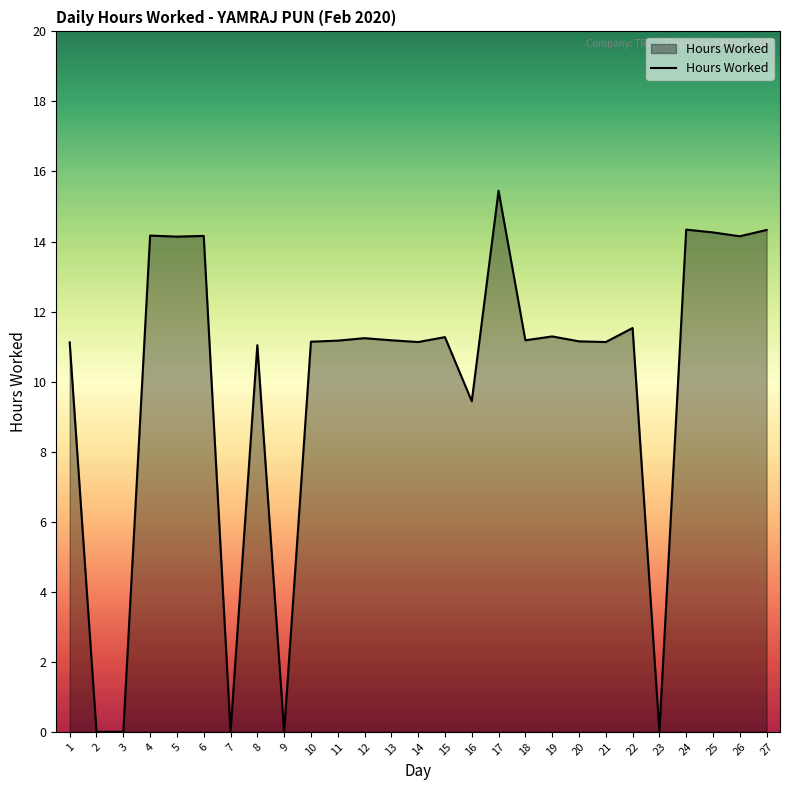

What value does the data have at 5?

14.1